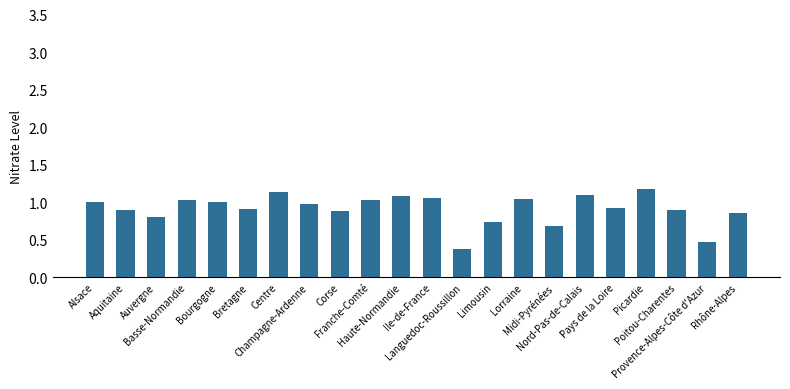

Which category has the lowest value across all series?

Languedoc-Roussillon